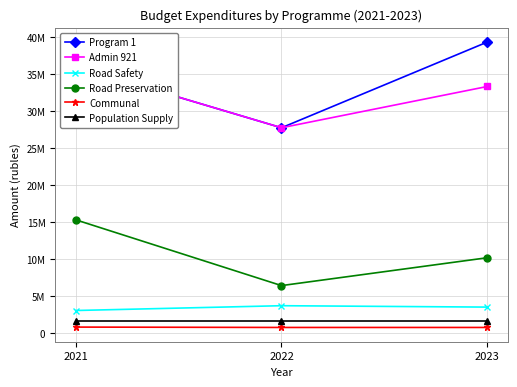

The value of Population Supply at 2021 is 956637.9. True or false?

False